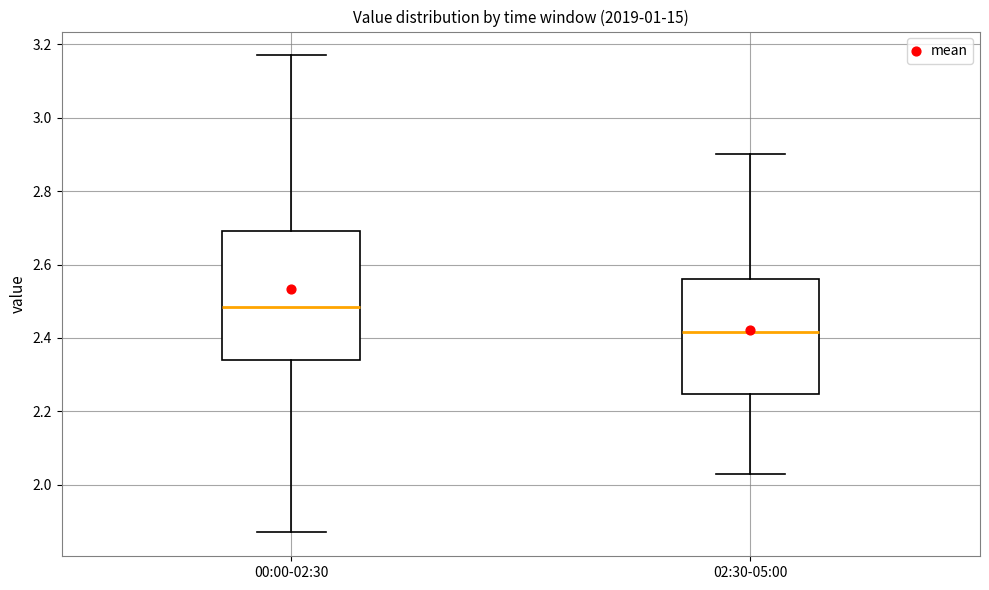

Where does the lower whisker of the box for 02:30-05:00 end on the y-axis? The values are not printed on the chart, so give them approximately, as read against the axis.

2.04